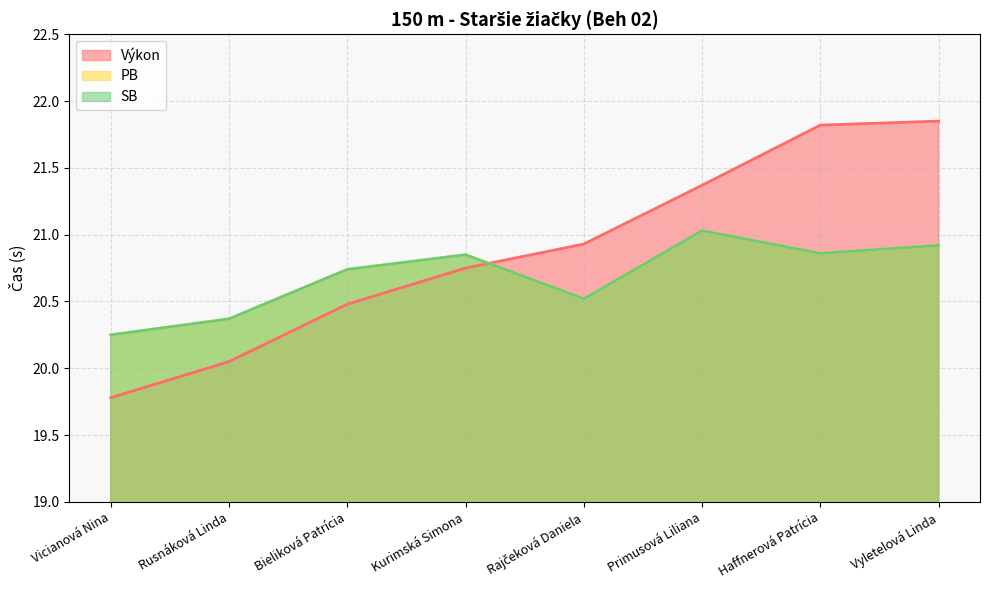

What is the label of the 8th point from the left?

Vyletelová Linda